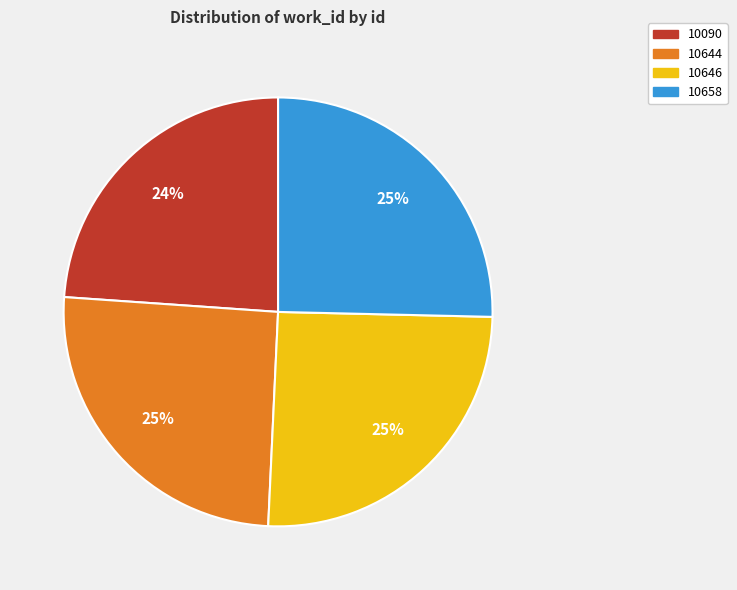

How many segments does this pie chart have?

4